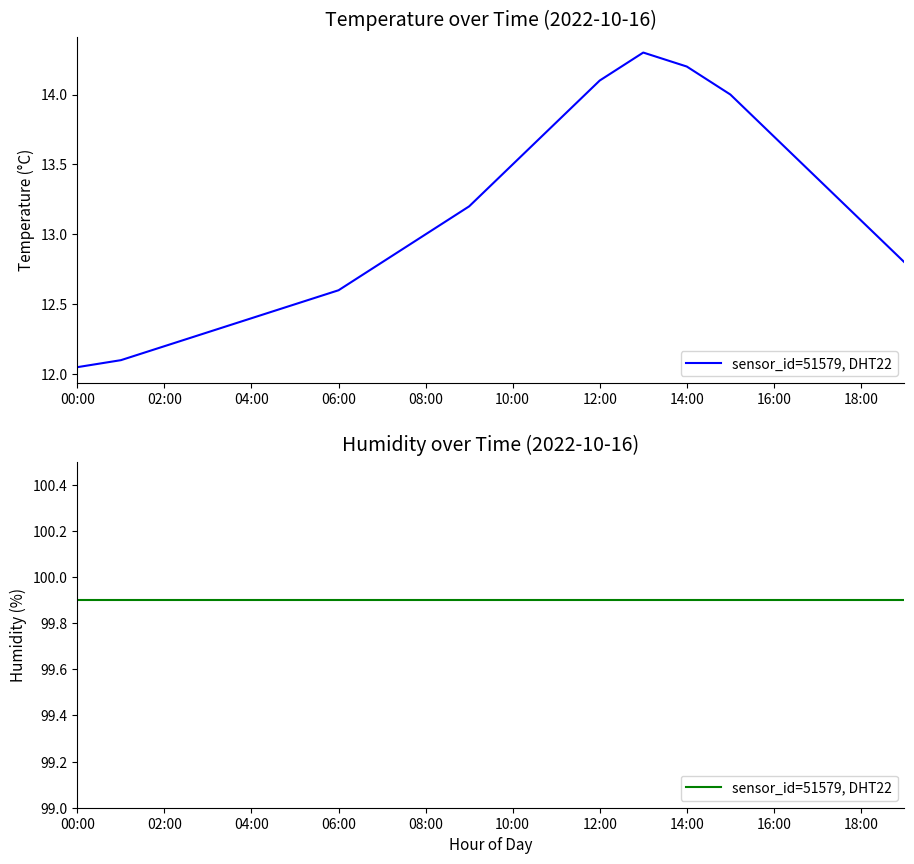

What is the ratio of the value at 10:00 to the value at 07:00?

1.1